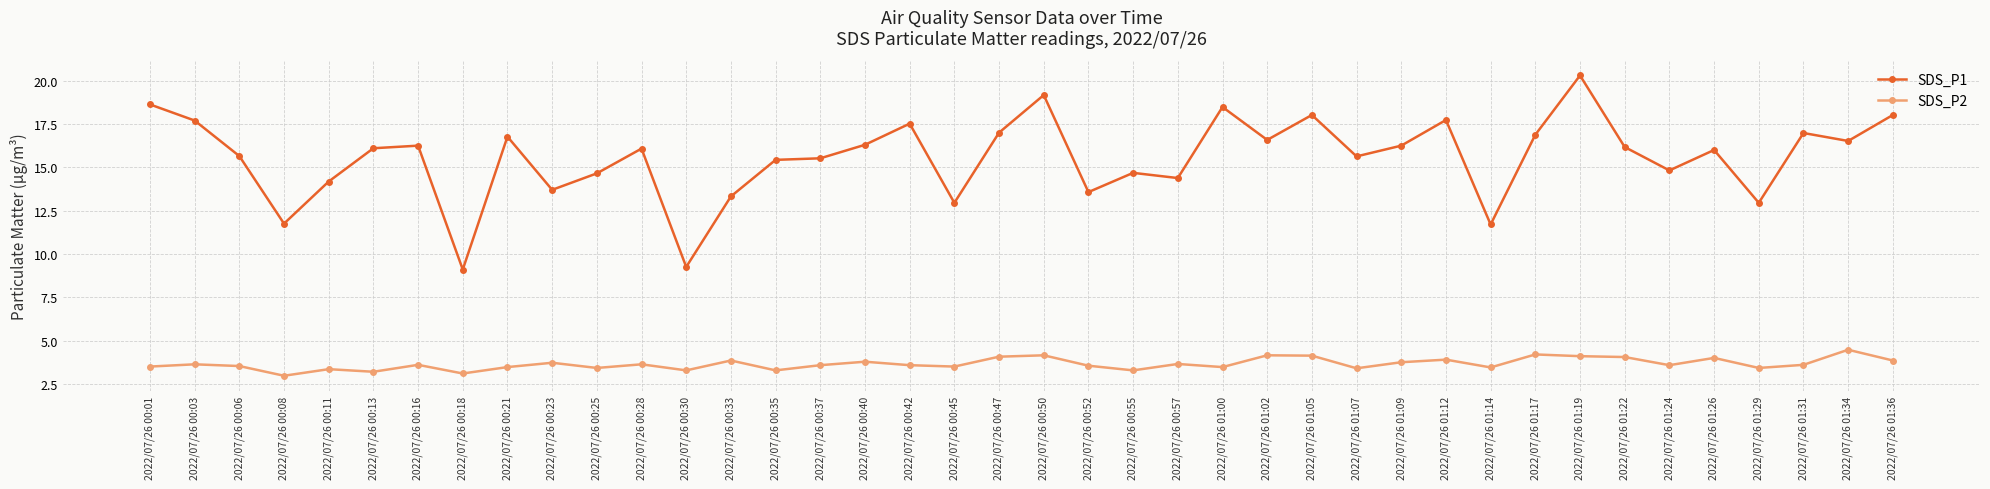

Read the SDS_P2 value at 2022/07/26 00:42.

3.6